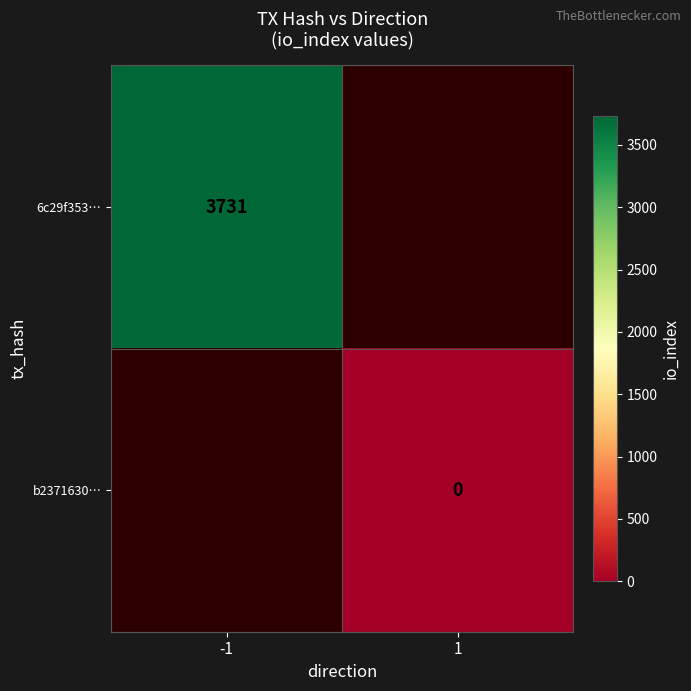

How many distinct data groups are displayed?

2